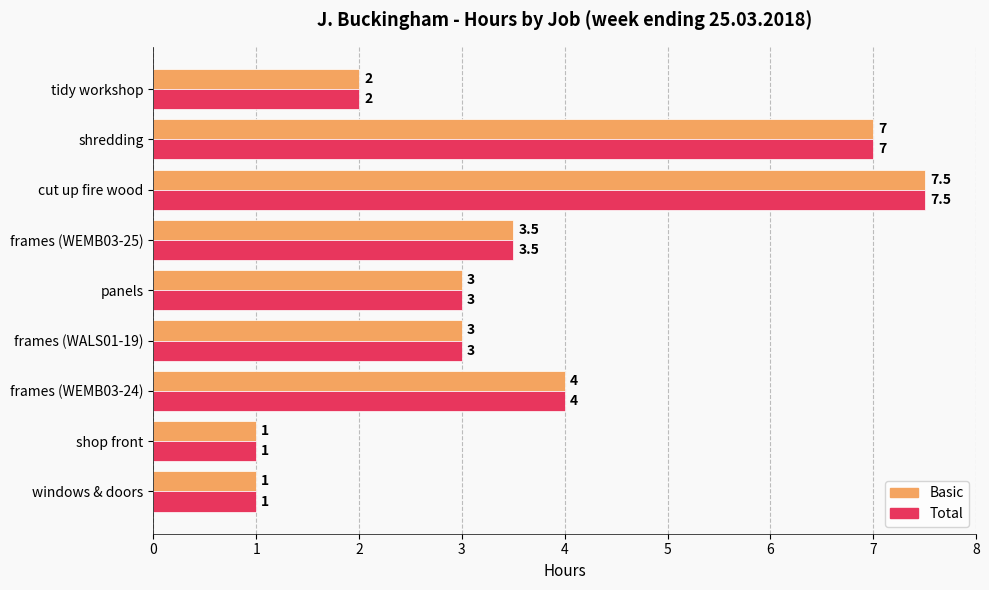

Is the value of Total at shredding greater than the value of Basic at frames (WALS01-19)?

Yes